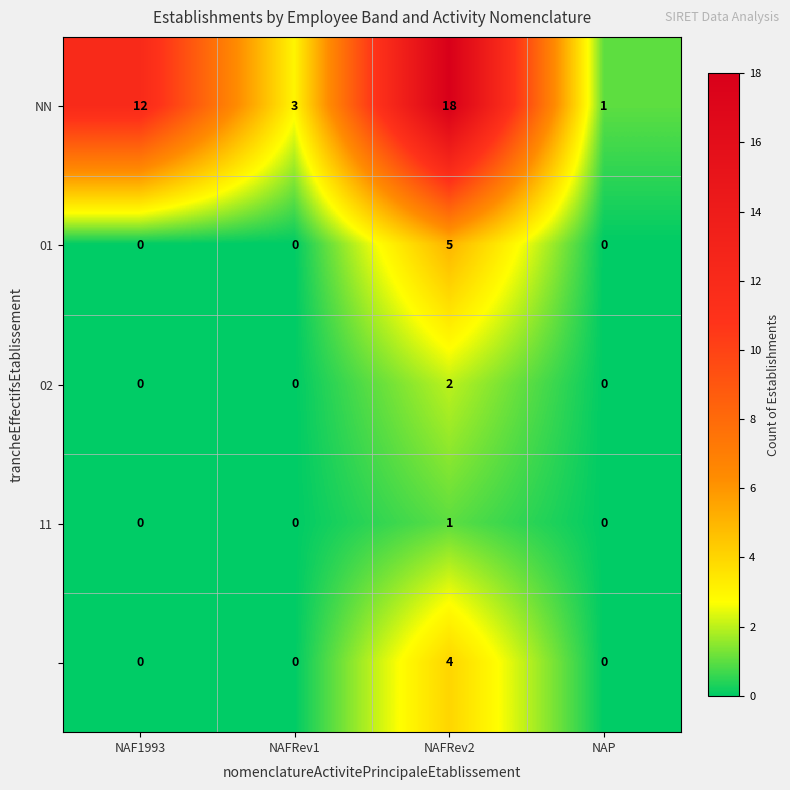

What is the spread (max minus min) of values at NAF1993?

12